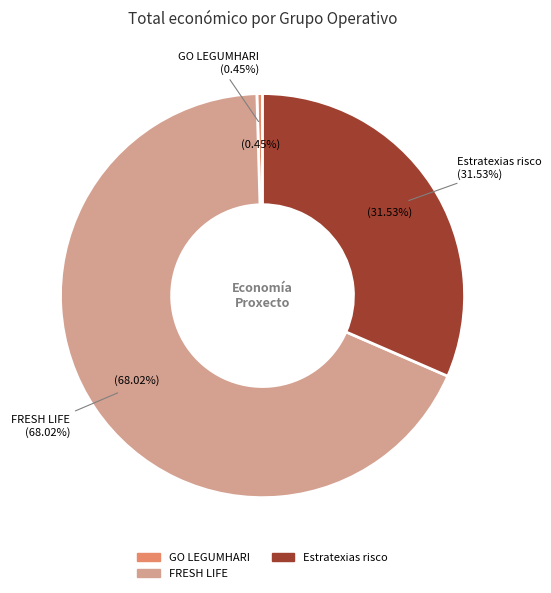

To the nearest percent, what is the difference between the Estratexias risco and GO LEGUMHARI slice percentages?

31%